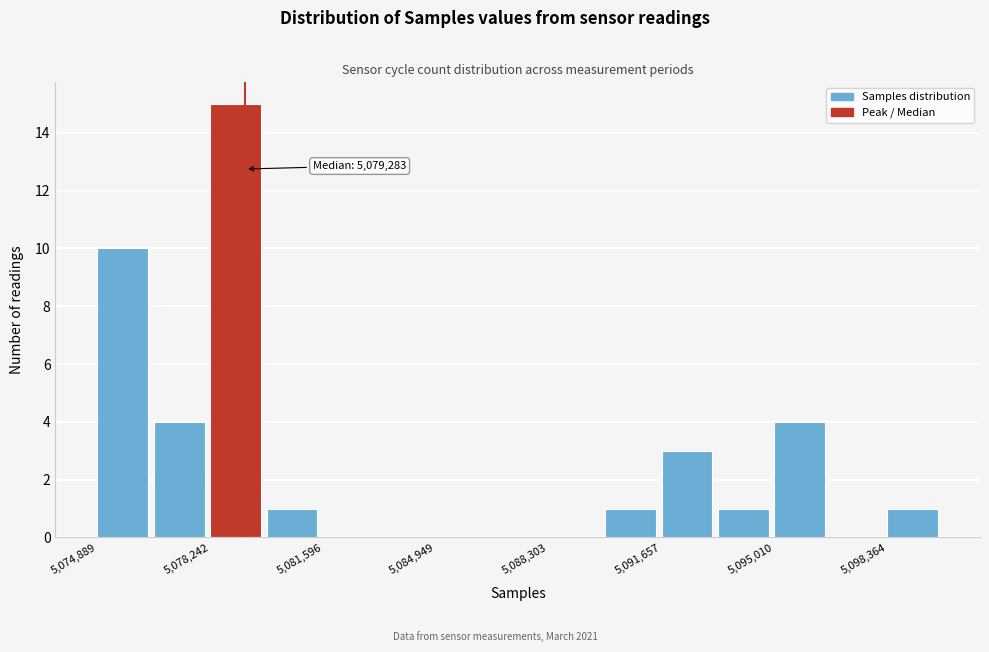

Read against the x-axis, roughly where is the centre of the tallest bar?

5079000